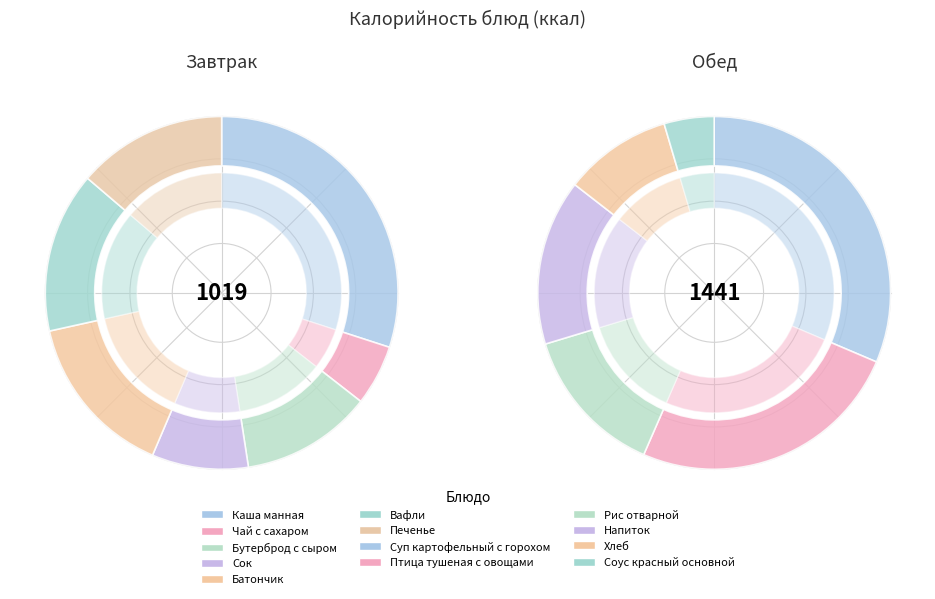

Is there any slice that represents more than half of the pie?

No